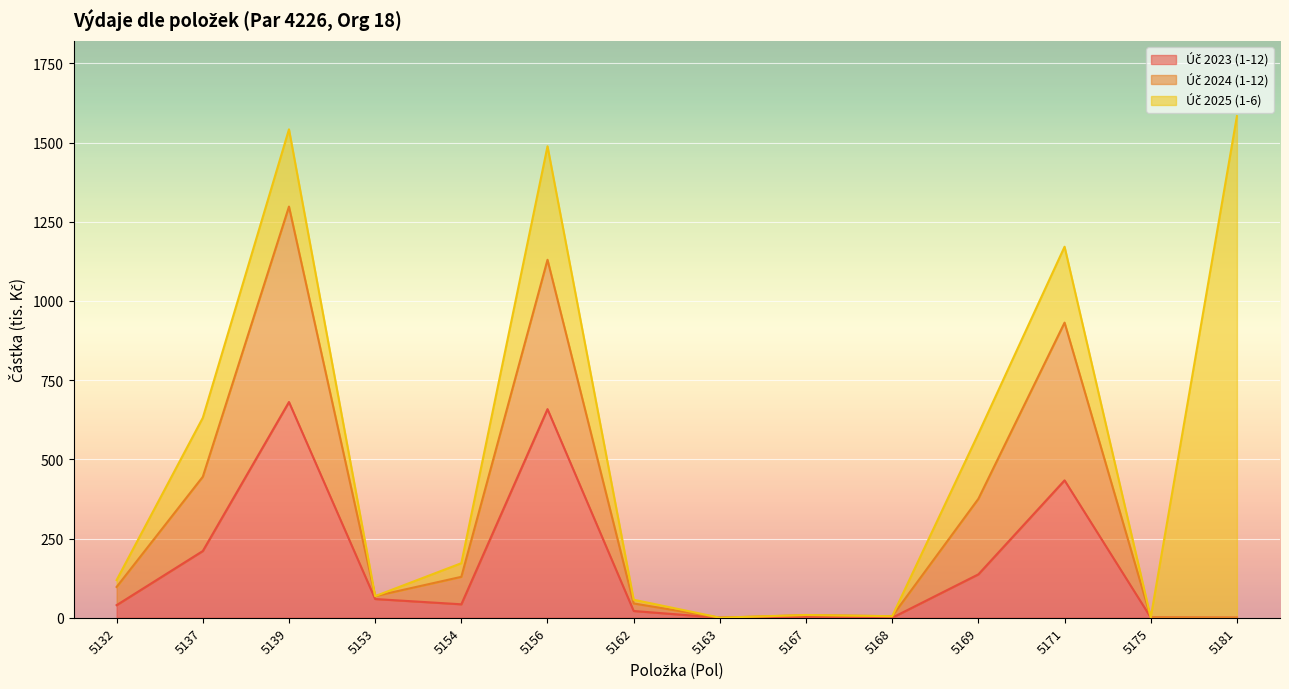

What is the total value across all series at 5154?

172.1